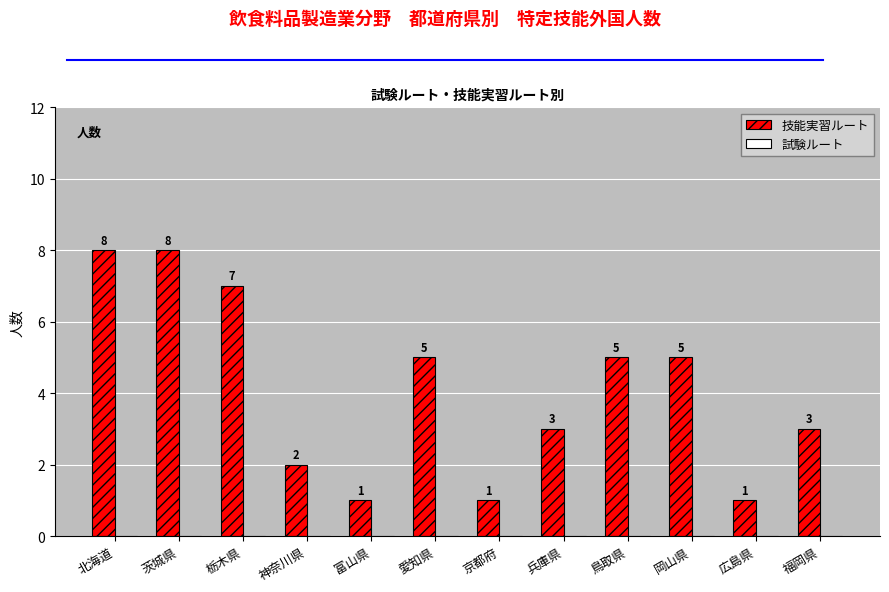

How many bars are there in total?

12